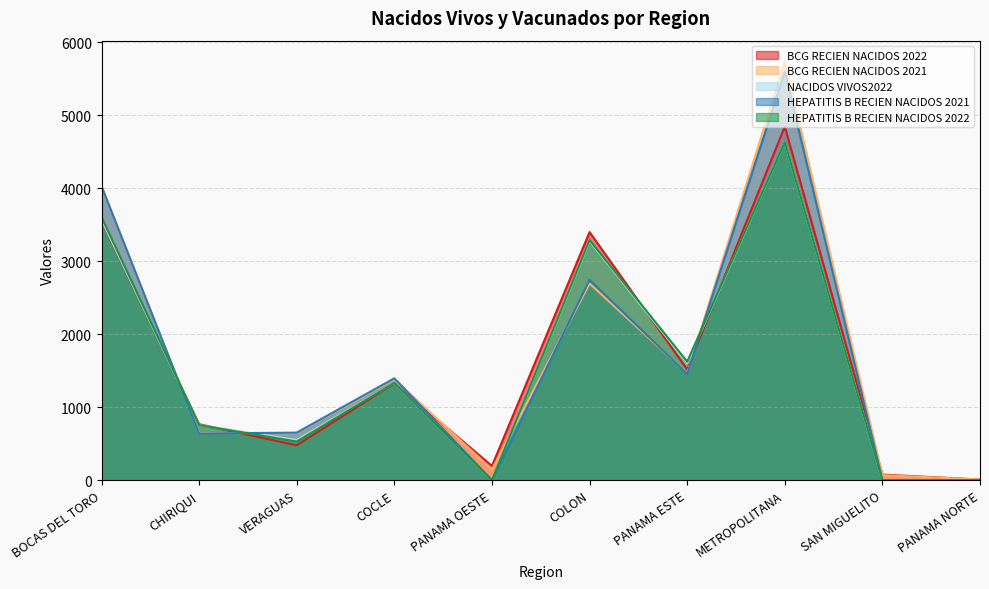

What is the spread (max minus min) of values at PANAMA OESTE?

196